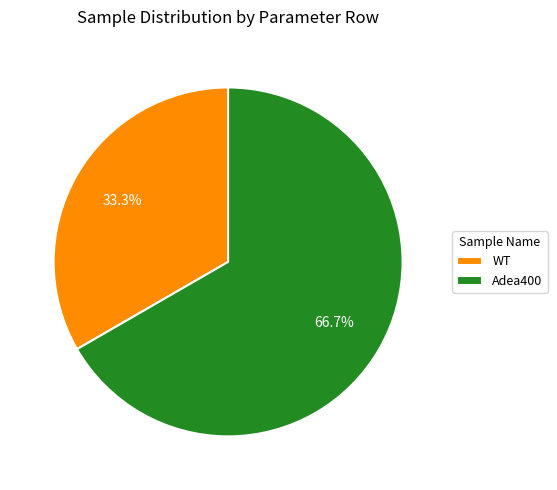

Between WT and Adea400, which is larger?

Adea400